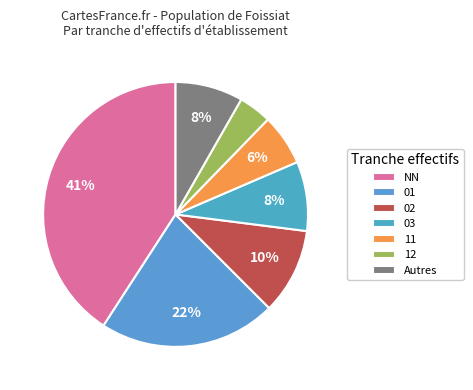

How many segments does this pie chart have?

7